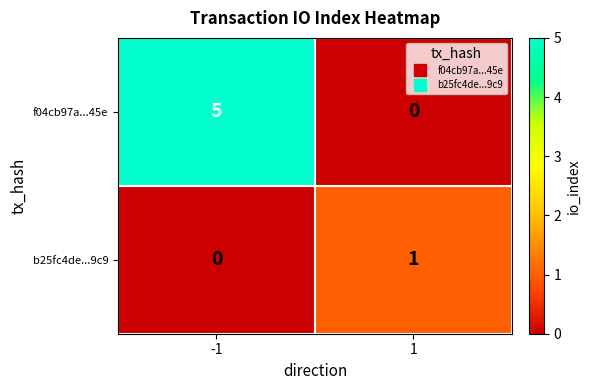

Rank the series by their maximum value, from highest to lowest.

f04cb97a...45e, b25fc4de...9c9